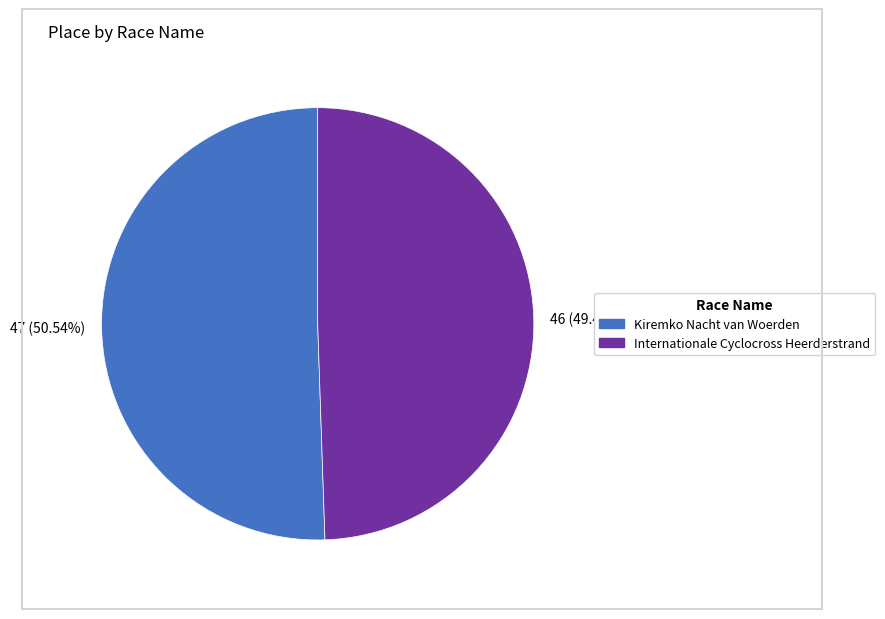

What percentage is NOT represented by Kiremko Nacht van Woerden?

49.5%